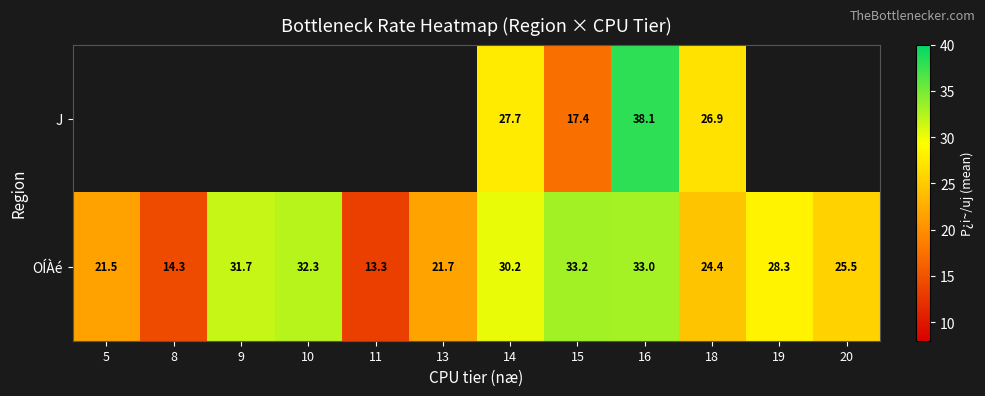

What is the minimum value shown in the chart?

13.3